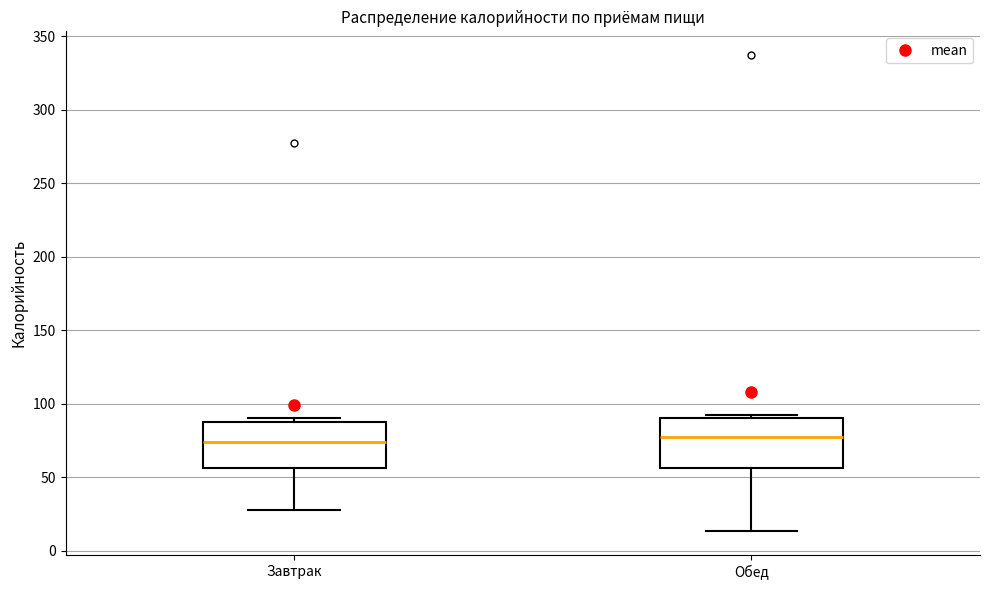

Where does the median line of the box for Завтрак sit on the y-axis? The values are not printed on the chart, so give them approximately, as read against the axis.

75